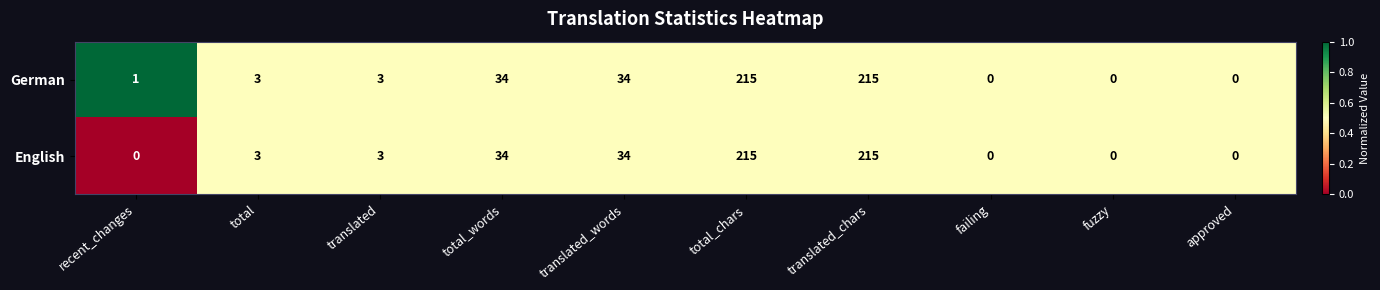

Which series has the largest total across all categories?

German